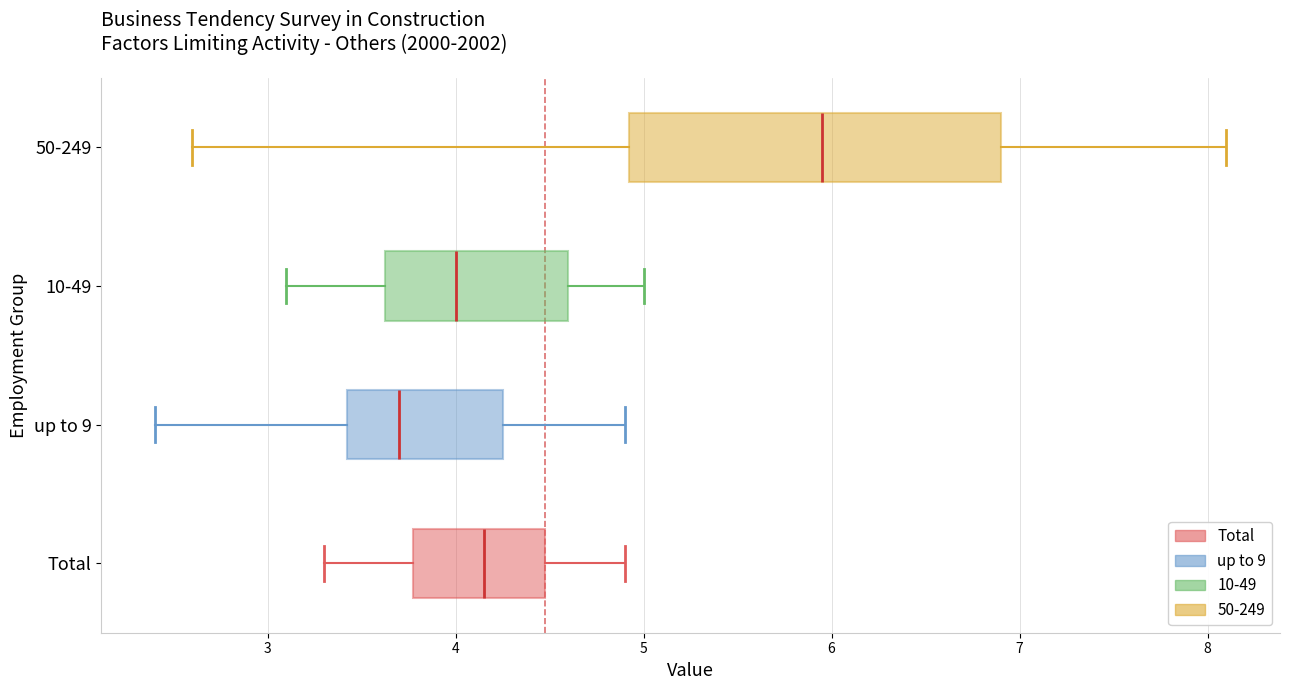

Reading bottom to top, read every box against the x-axis: the position of its median line, the range the box covers, and the ends of its whiskers. The values are not printed on the chart, so give them approximately, as read against the axis.

Total: median 4.2, box 3.8 to 4.5, whiskers 3.3 to 4.9
up to 9: median 3.7, box 3.4 to 4.3, whiskers 2.4 to 4.9
10-49: median 4.0, box 3.6 to 4.6, whiskers 3.1 to 5.0
50-249: median 6.0, box 4.9 to 6.9, whiskers 2.6 to 8.1